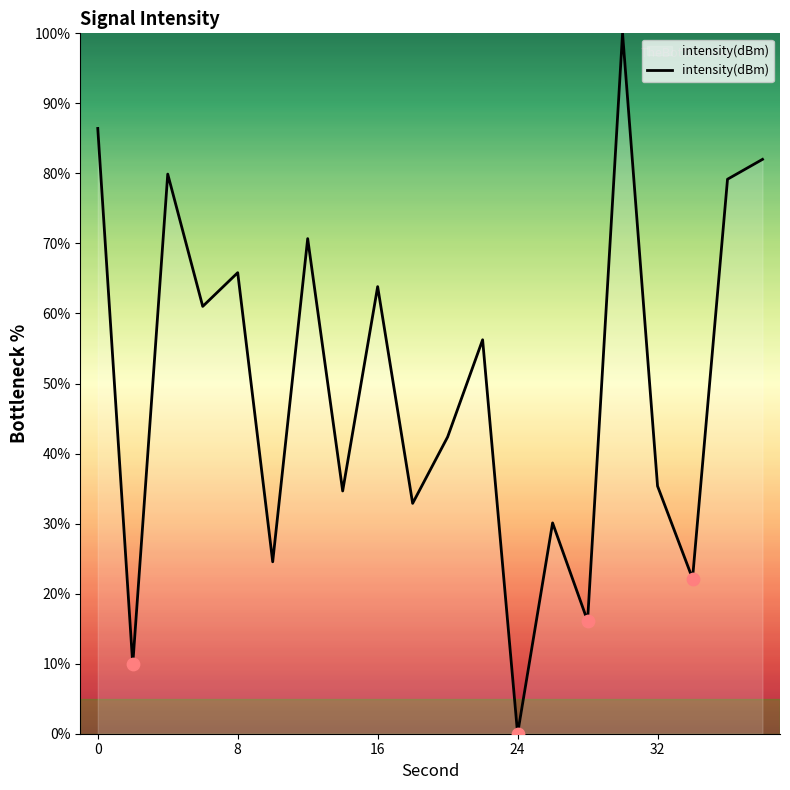

What is the greatest value displayed?

100.0